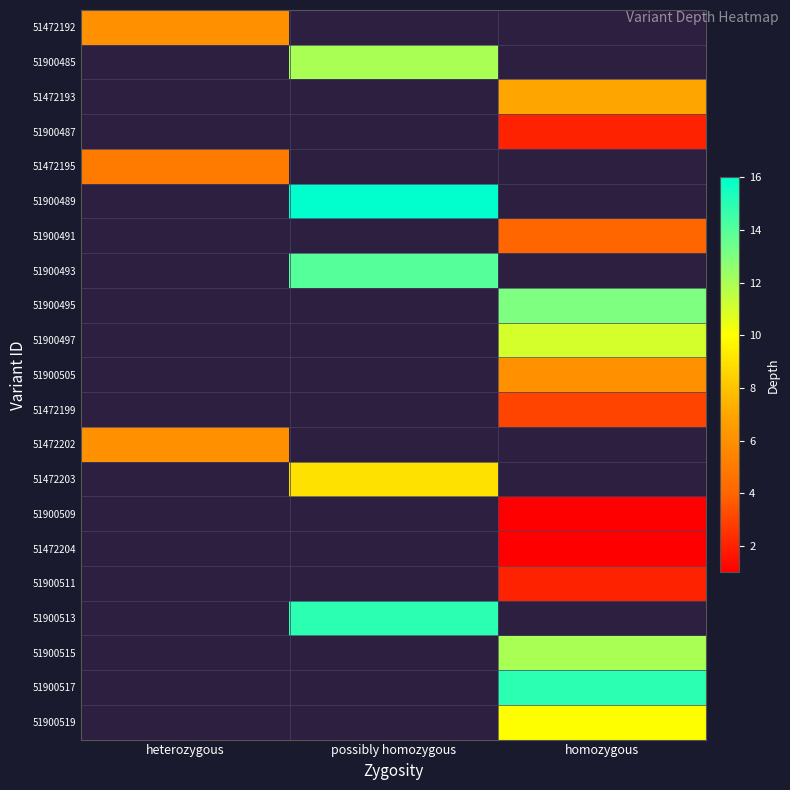

At which label does 51472202 reach its minimum?

heterozygous